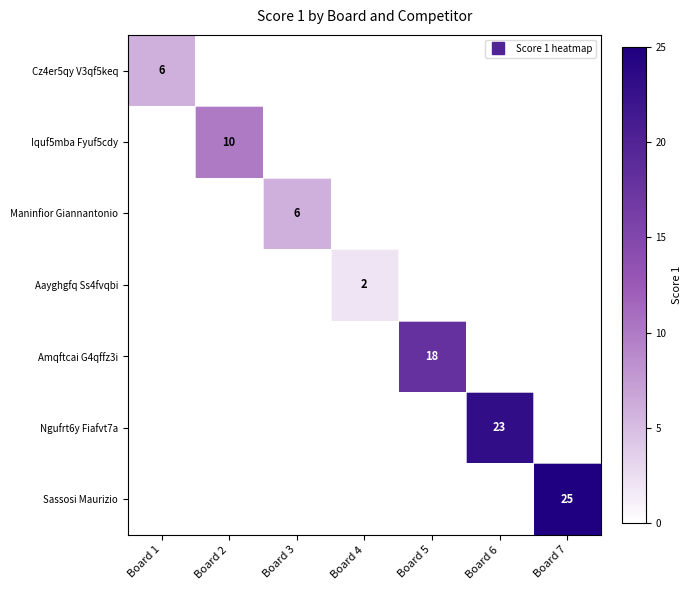

At which category does the chart reach its peak across all series?

Board 7